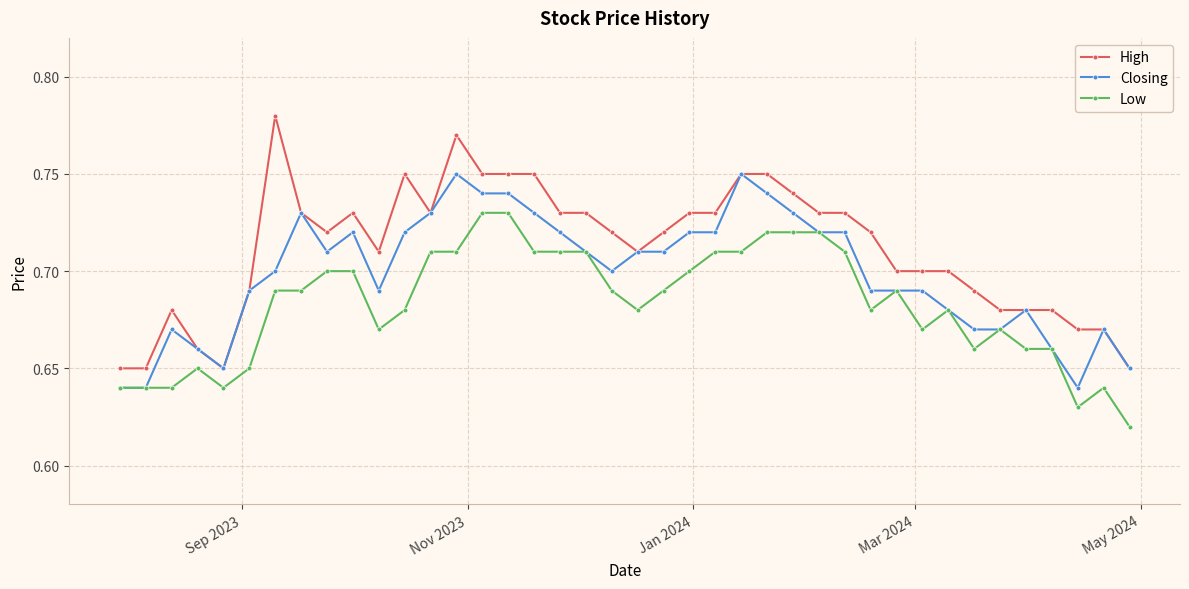

True or false: High has more than 2 points higher than both neighbors.

True